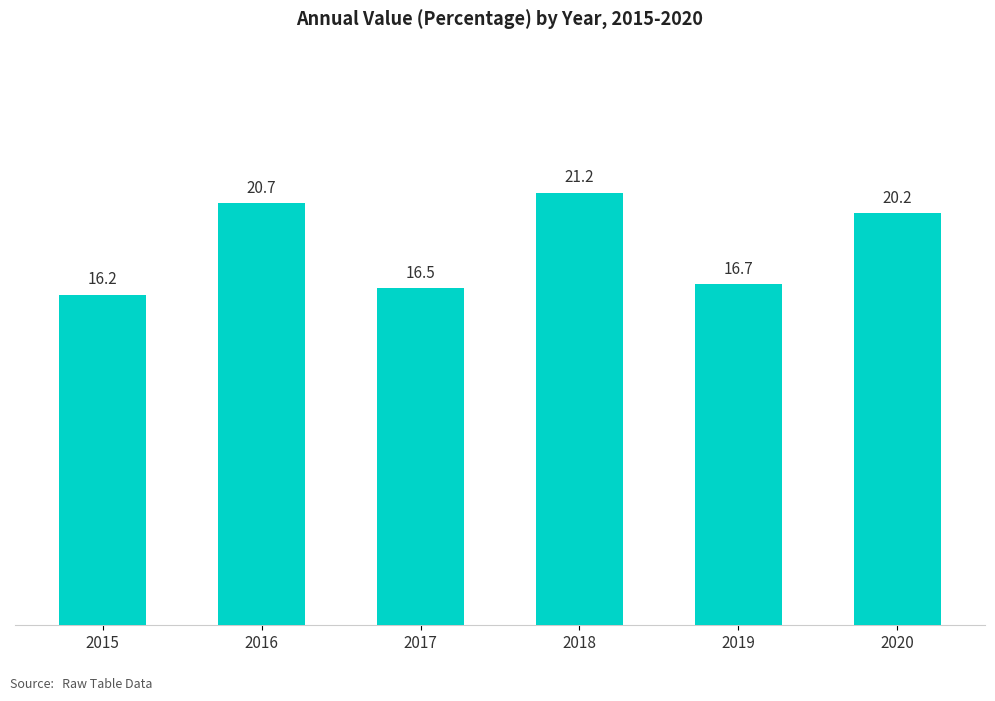

At which category does the chart reach its minimum across all series?

2015